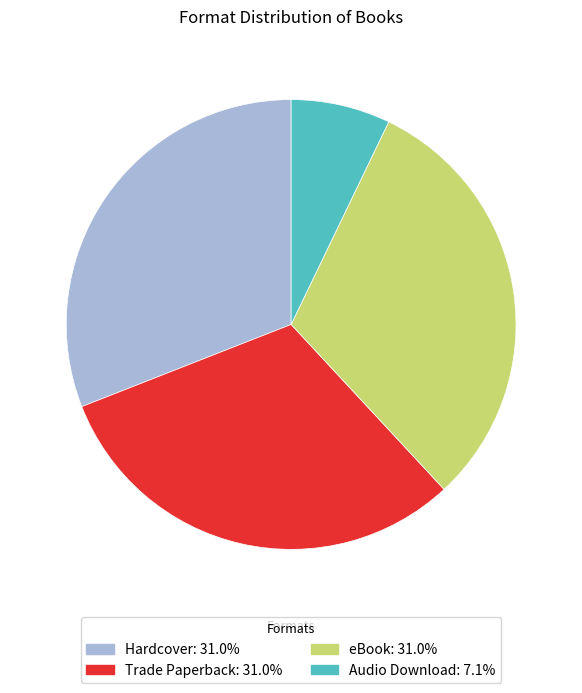

Which category has the smallest portion of the pie?

Audio Download